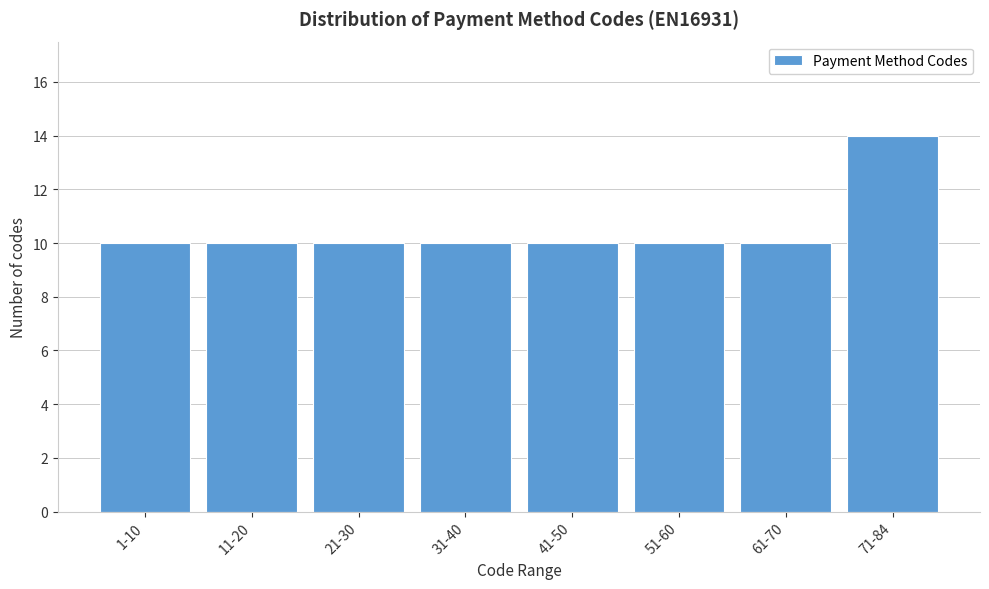

Reading left to right, what are all the values shown in this chart?

10	10	10	10	10	10	10	14